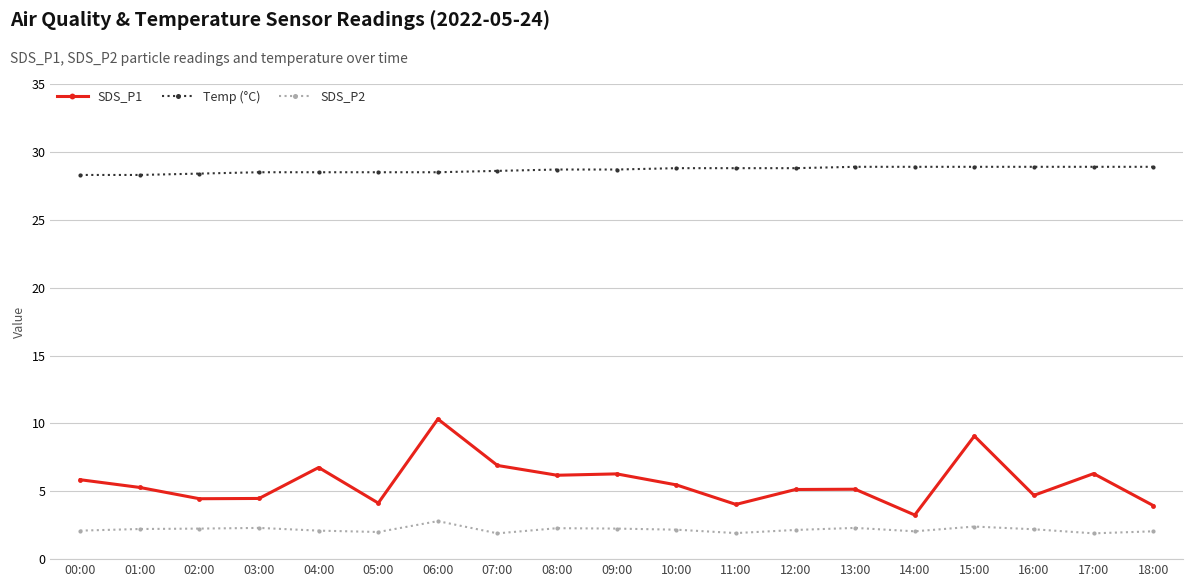

True or false: SDS_P2 and SDS_P1 cross at least once.

False